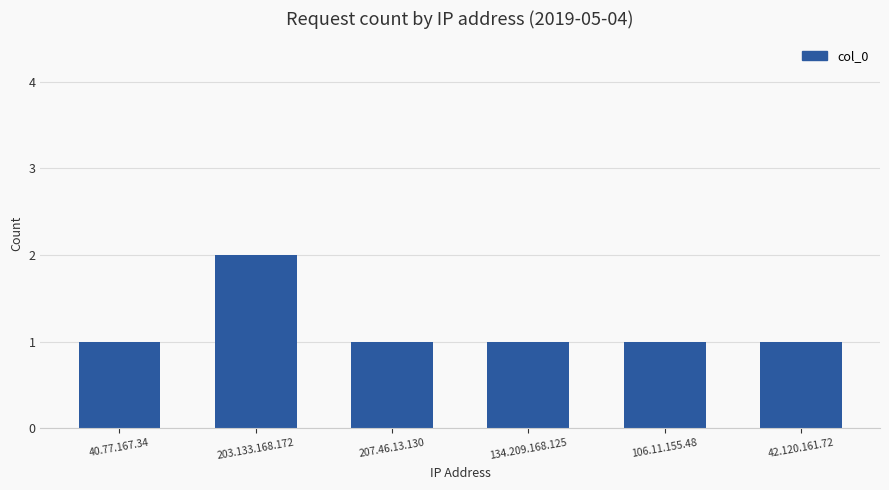

Between 42.120.161.72 and 203.133.168.172, which is larger?

203.133.168.172